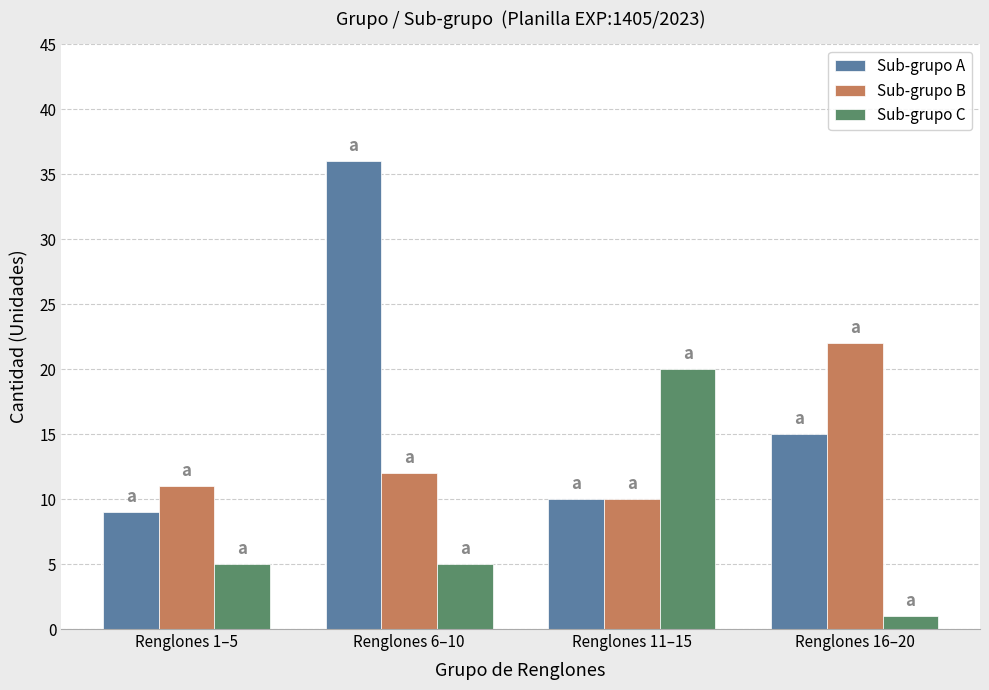

At which label is Sub-grupo B closest to 16?

Renglones 6–10